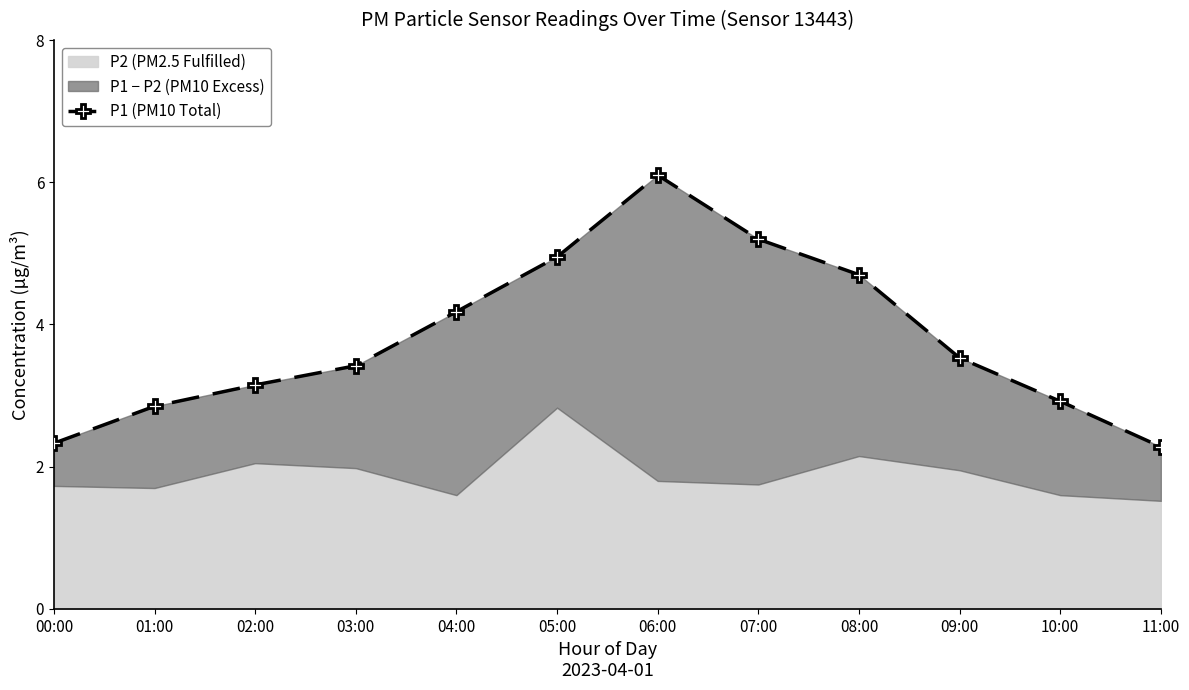

List the labels in order of value, largest first.

06:00, 07:00, 05:00, 08:00, 04:00, 09:00, 03:00, 02:00, 10:00, 01:00, 00:00, 11:00